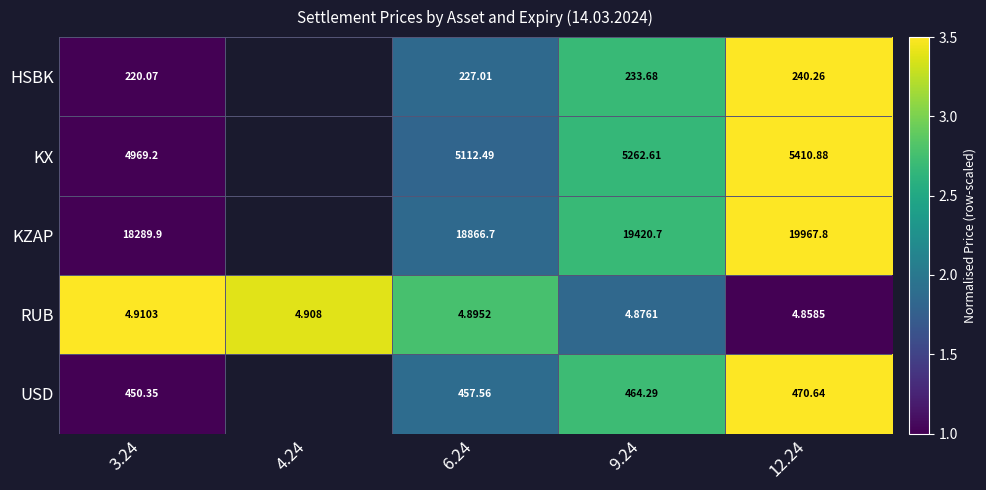

At 9.24, list the series in order from smallest to largest.

RUB, HSBK, USD, KX, KZAP